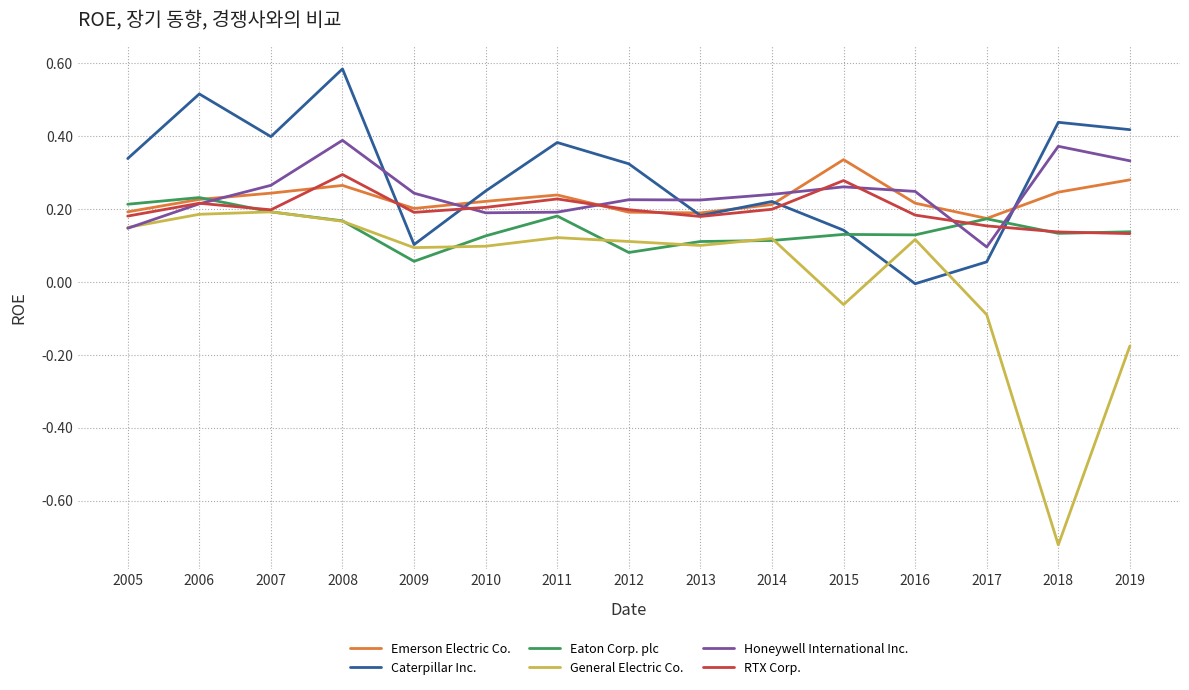

List the series in order of their peak value, lowest first.

General Electric Co., Eaton Corp. plc, RTX Corp., Emerson Electric Co., Honeywell International Inc., Caterpillar Inc.